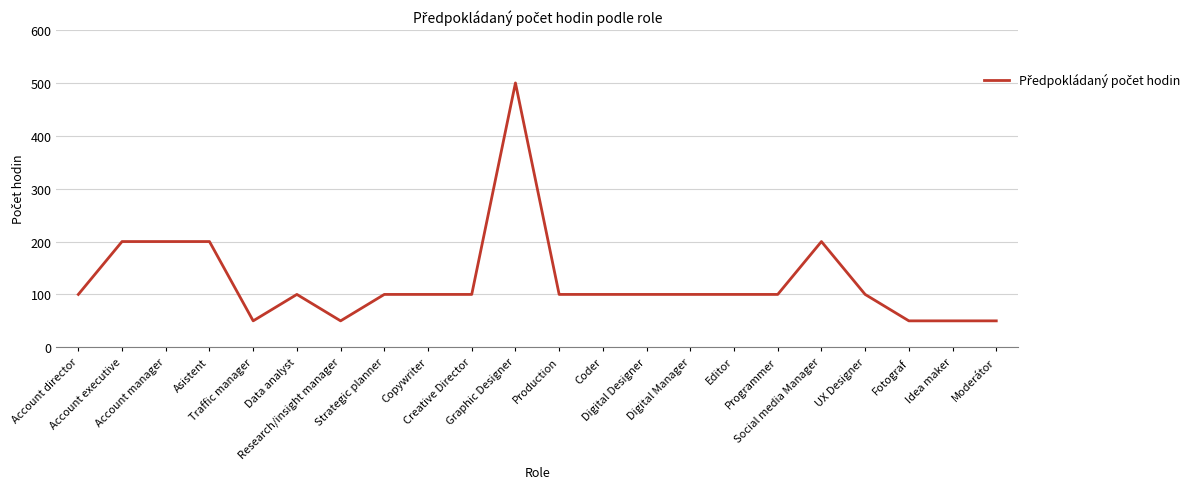

What is the difference between the maximum and minimum values?

450